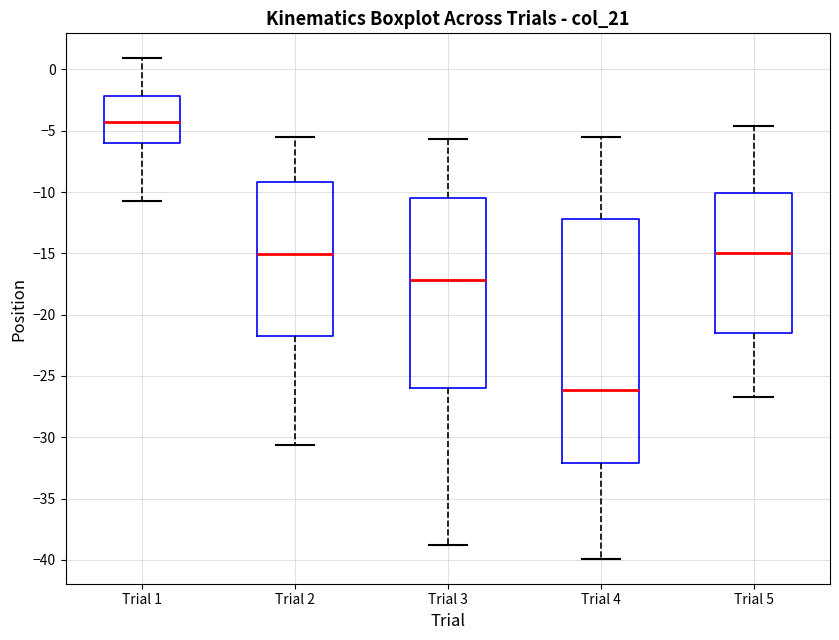

Reading left to right, read every box against the y-axis: the position of its median line, the range the box covers, and the ends of its whiskers. The values are not printed on the chart, so give them approximately, as read against the axis.

Trial 1: median -4.0, box -6.0 to -2.0, whiskers -10.5 to 1.0
Trial 2: median -15.0, box -21.5 to -9.0, whiskers -30.5 to -5.5
Trial 3: median -17.0, box -26.0 to -10.5, whiskers -39.0 to -5.5
Trial 4: median -26.0, box -32.0 to -12.0, whiskers -40.0 to -5.5
Trial 5: median -15.0, box -21.5 to -10.0, whiskers -26.5 to -4.5